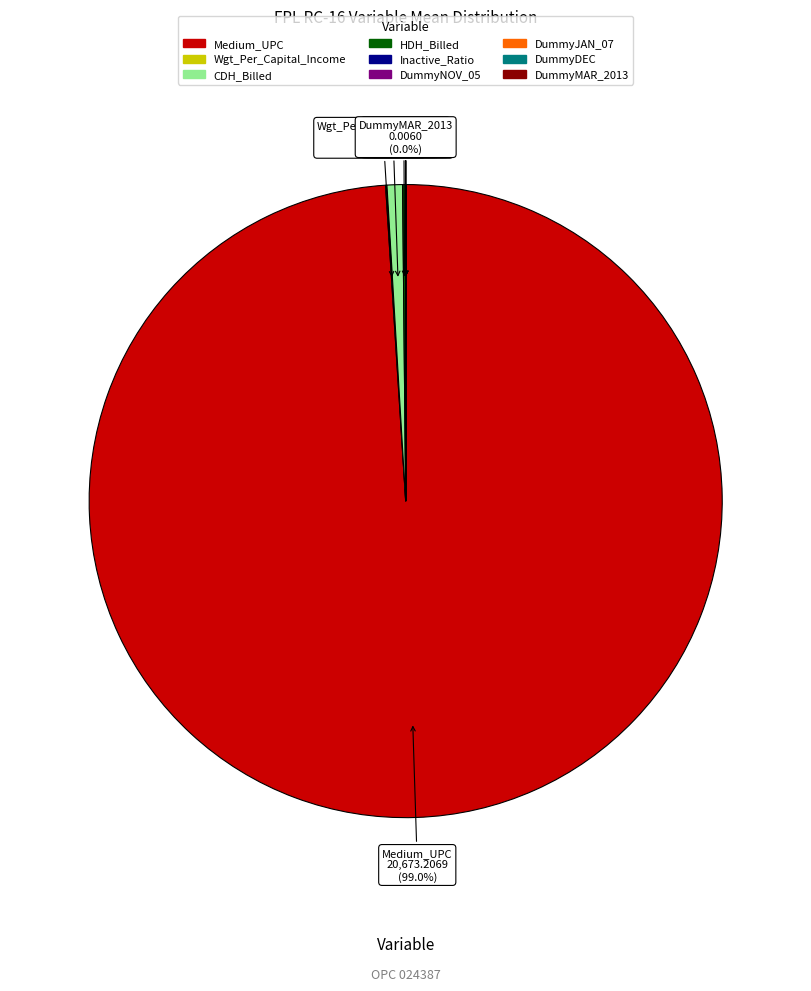

What is the largest slice in the pie chart?

Medium_UPC